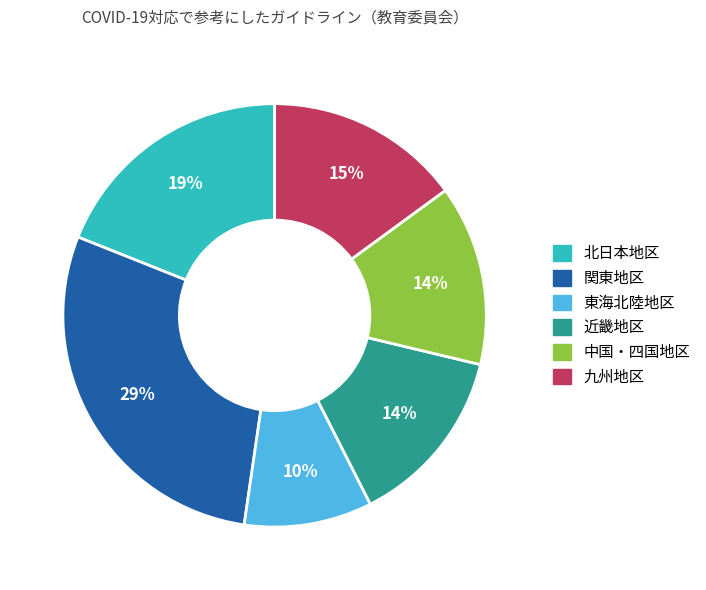

Does 東海北陸地区 account for over 50% of the chart?

No